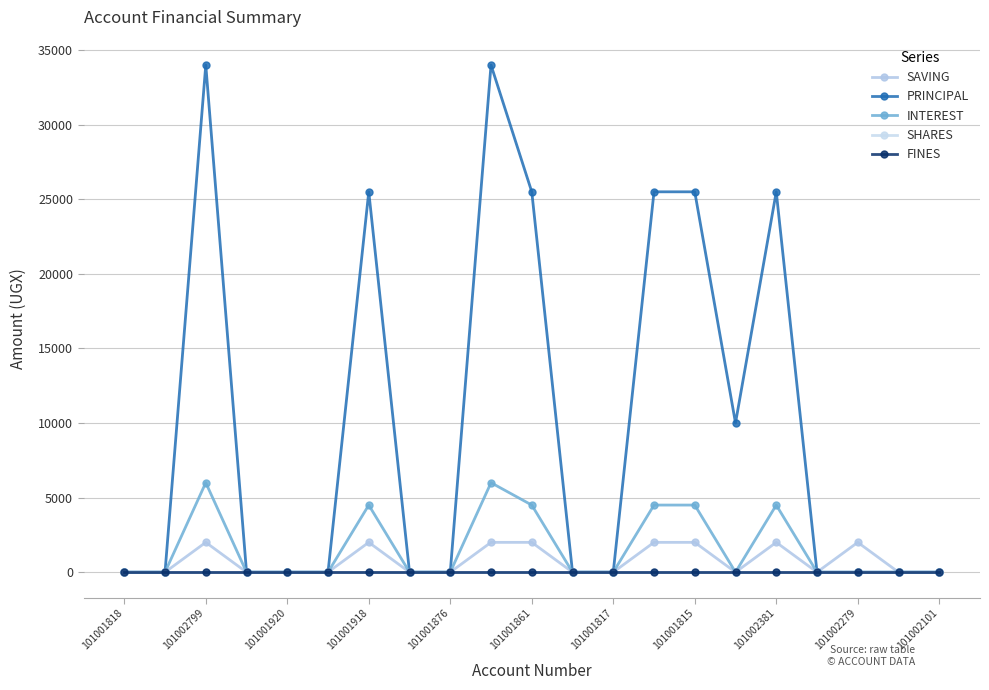

At which label is SAVING closest to 1000?

101001818